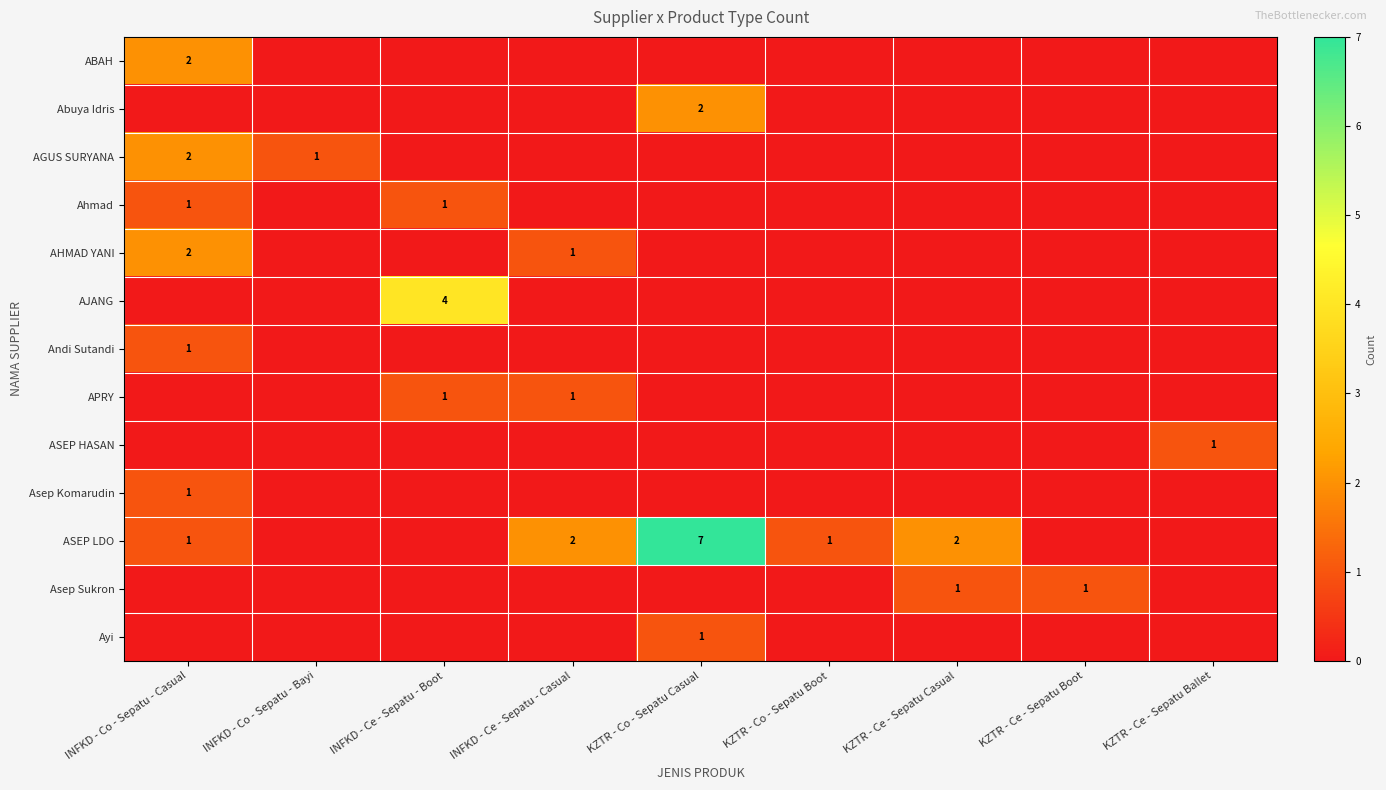

Which series has the largest range (max minus min)?

ASEP LDO